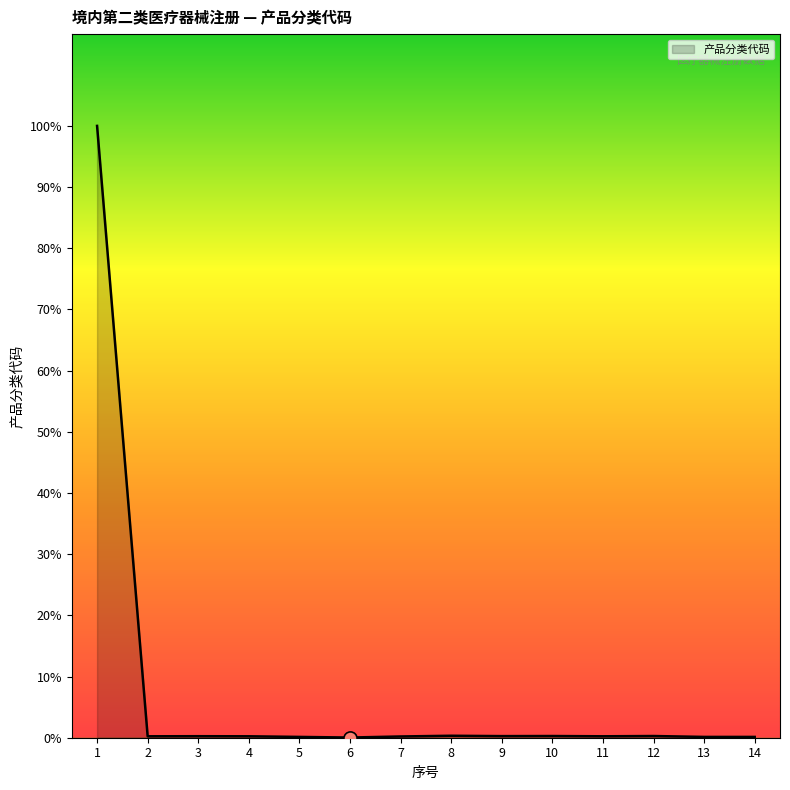

Between 8 and 4, which is larger?

8